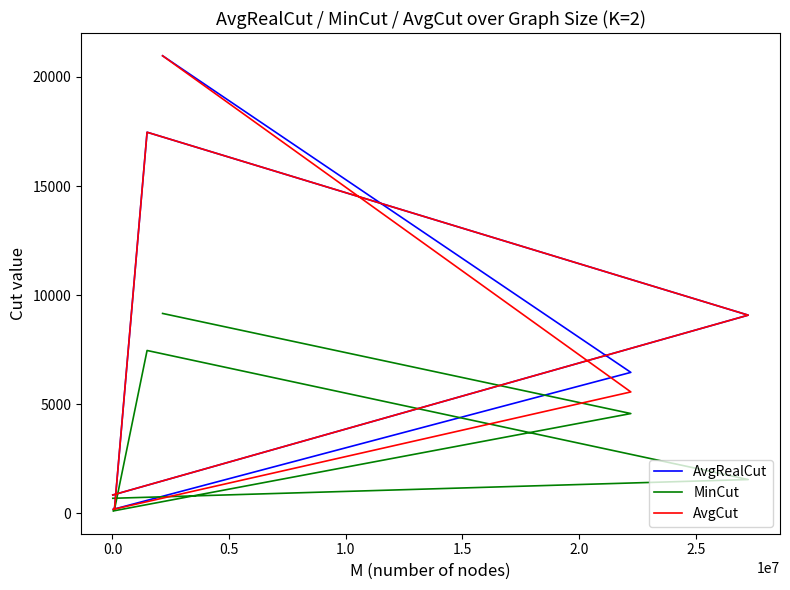

Reading right to left, transcribe all the data shown in this chart.

AvgRealCut: 844.2	9085.2	17467.8	259.2	185.0	6462.4	20970.6
MinCut: 693.0	1552.0	7466.0	197.0	112.0	4576.0	9163.0
AvgCut: 844.2	9085.2	17467.8	259.2	185.0	5566.5	20970.6